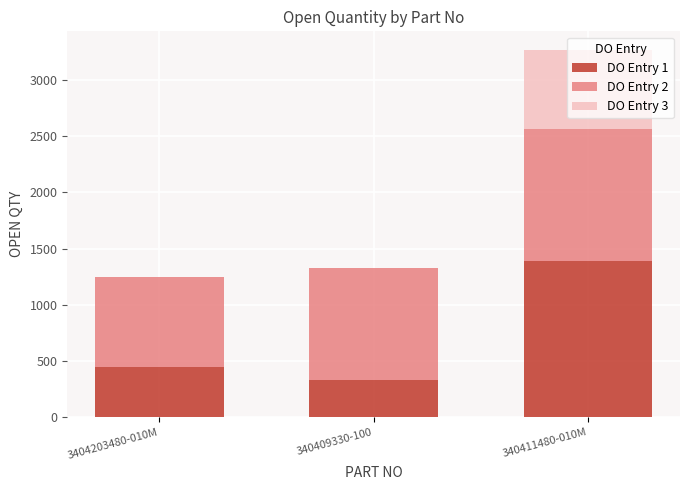

What are all the series names shown in the legend?

DO Entry 1, DO Entry 2, DO Entry 3